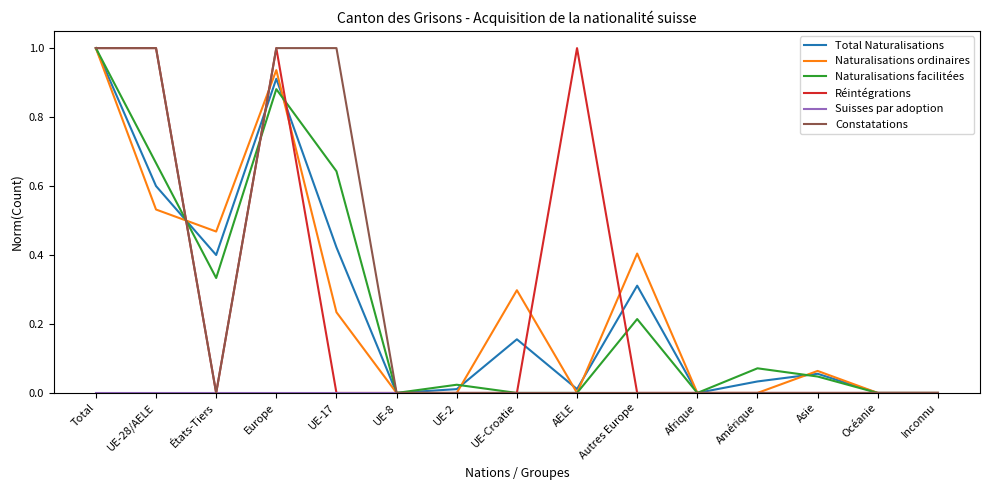

The Total Naturalisations series shows 0.0 at UE-8. True or false?

True